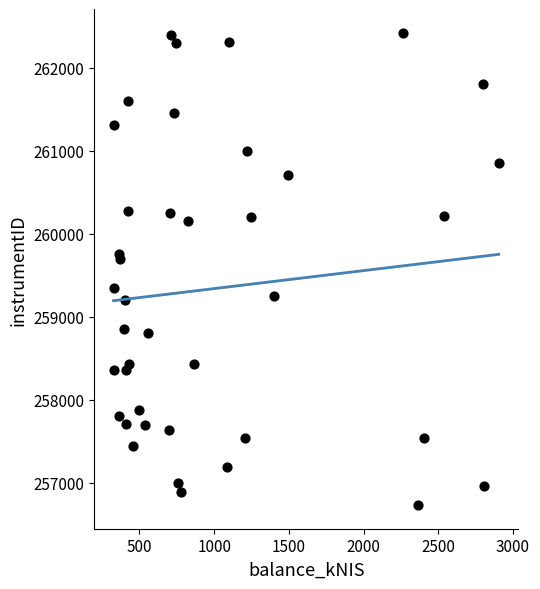

What Y value in the scatter plot is closest to 259578?

259692.4